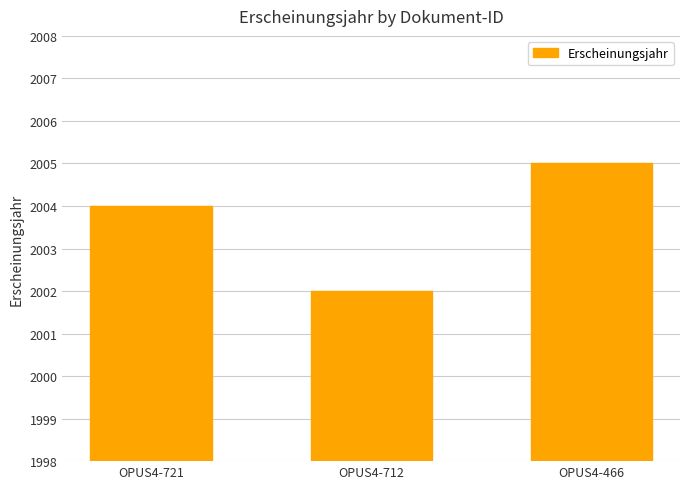

Count the number of data series in this chart.

1